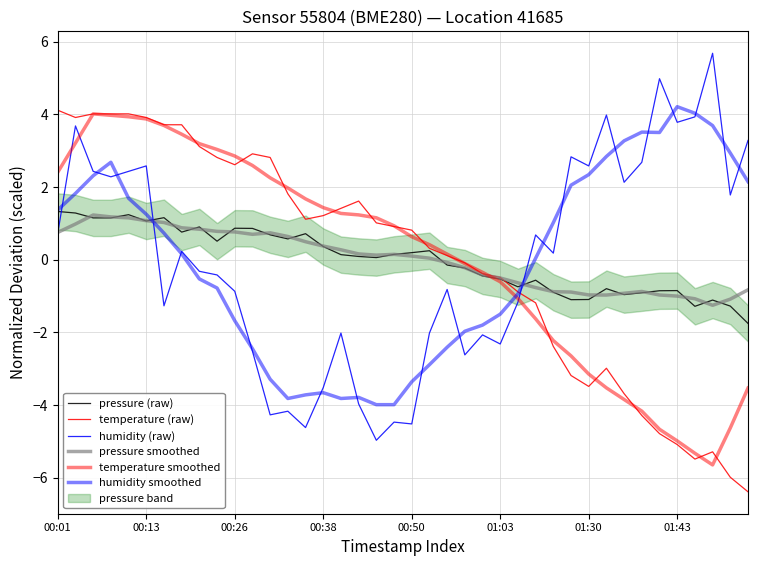

The pressure (raw) series shows -0.5 at 32. True or false?

False